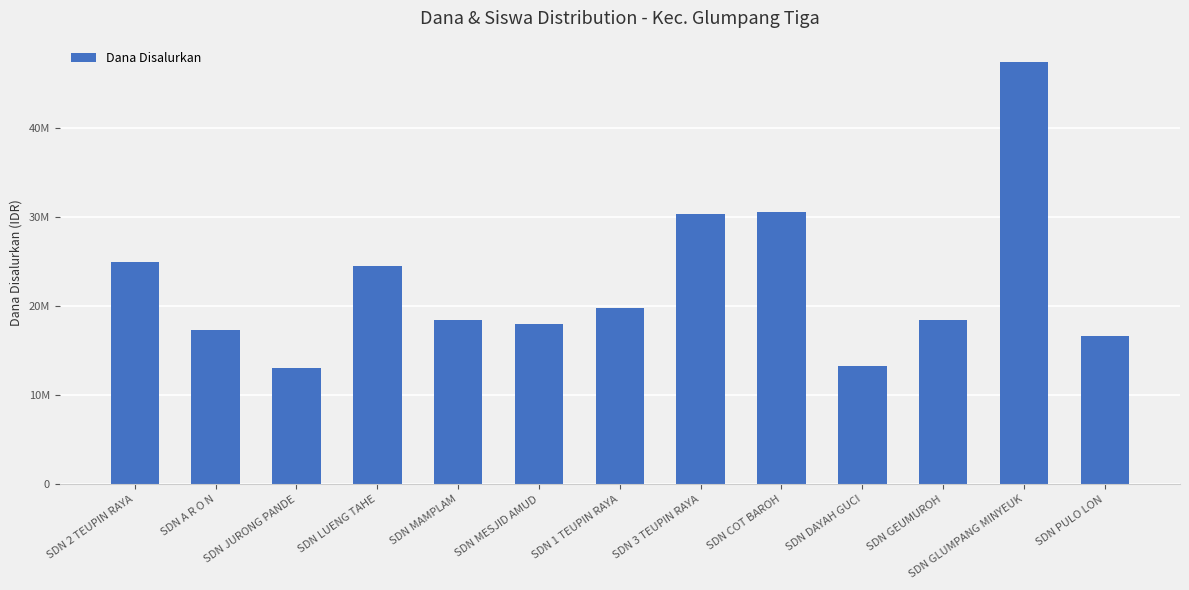

What position from the left is SDN 3 TEUPIN RAYA?

8